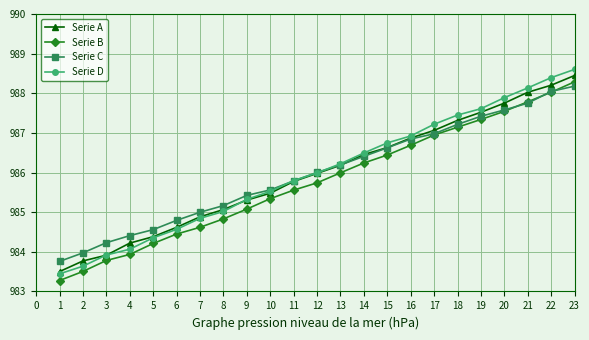

At how many categories does at least one series exceed 983?

29